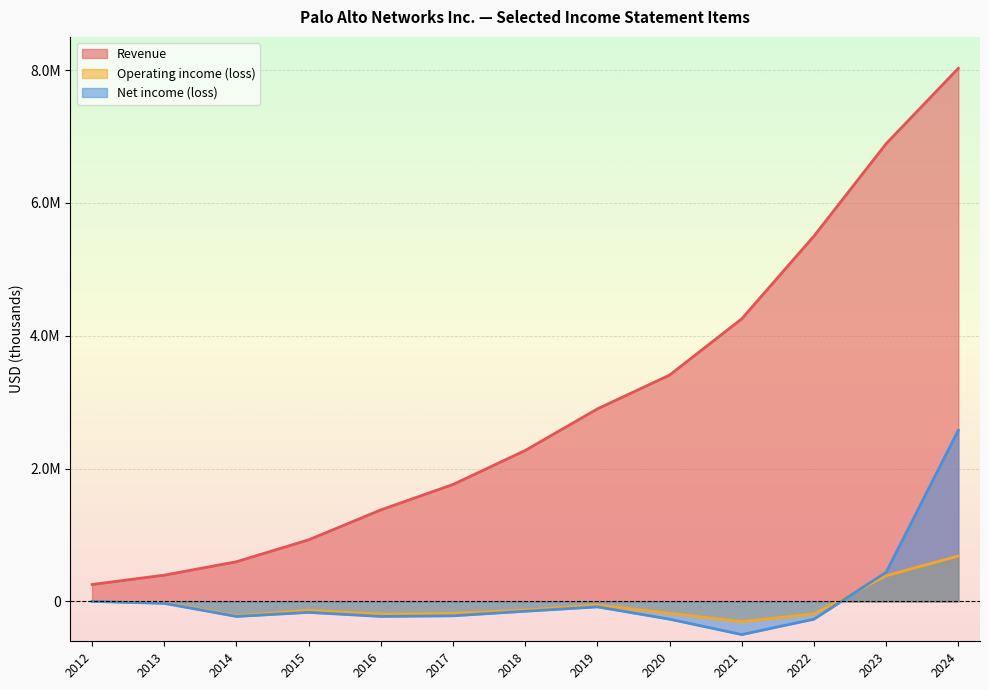

True or false: Revenue has more than 2 points higher than both neighbors.

False